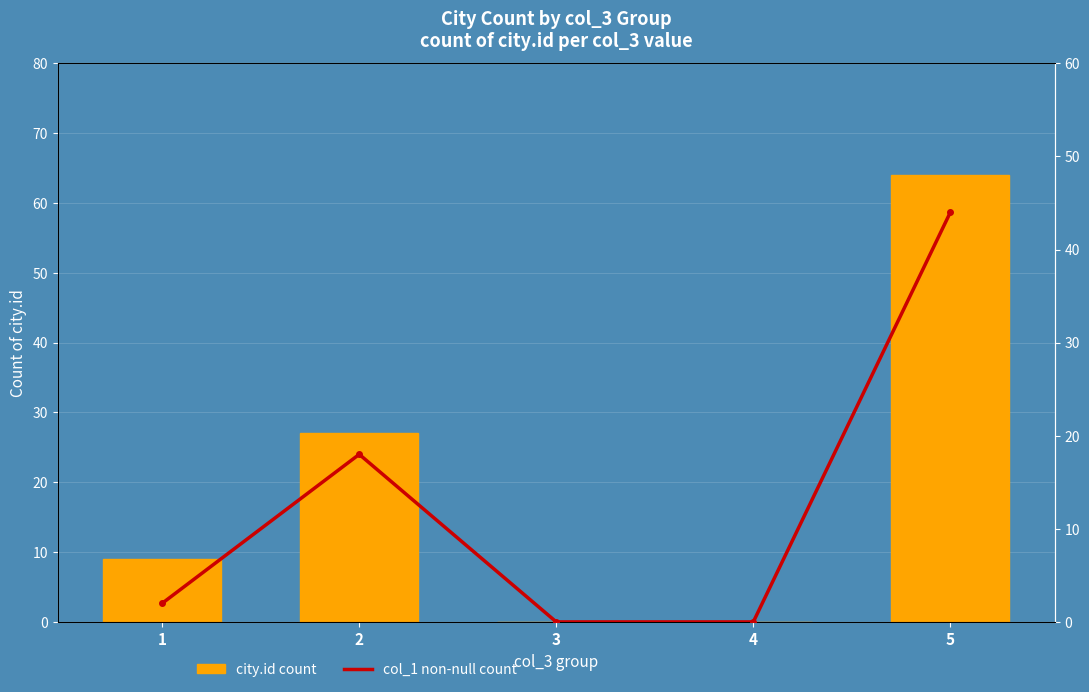

Reading left to right, extract all data points from this chart.

city.id count: 9	27	0	0	64
col_1 non-null count: 2	18	0	0	44